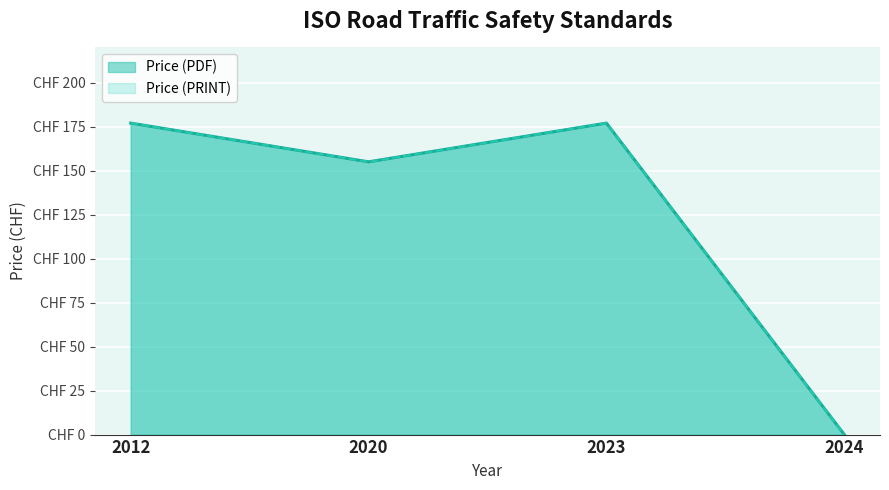

List the labels in order of Price (PDF) value, smallest first.

2024, 2020, 2012, 2023